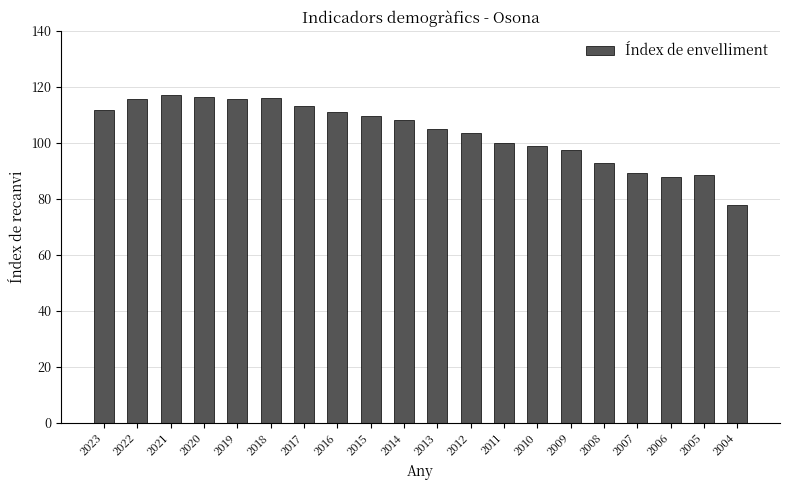

What is the change in value from 2010 to 2008?

-6.0